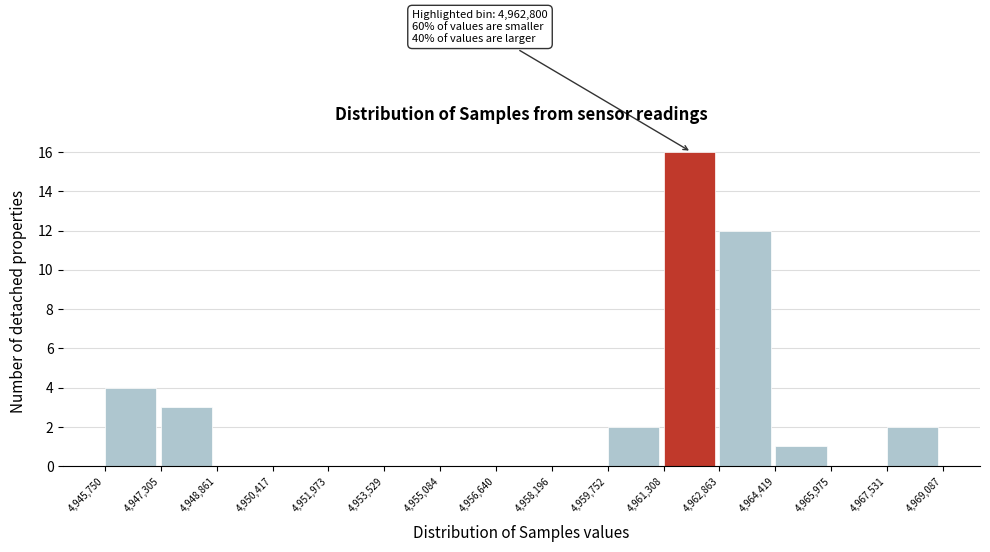

Which range on the x-axis has the tallest bar?

4,961,308 to 4,962,863